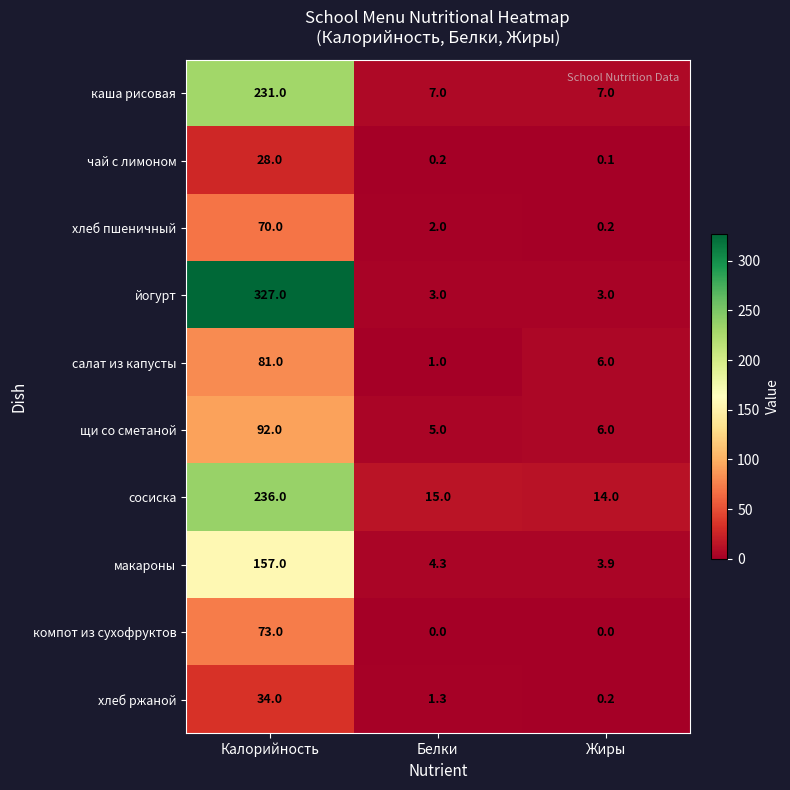

What is the spread (max minus min) of values at Калорийность?

299.0